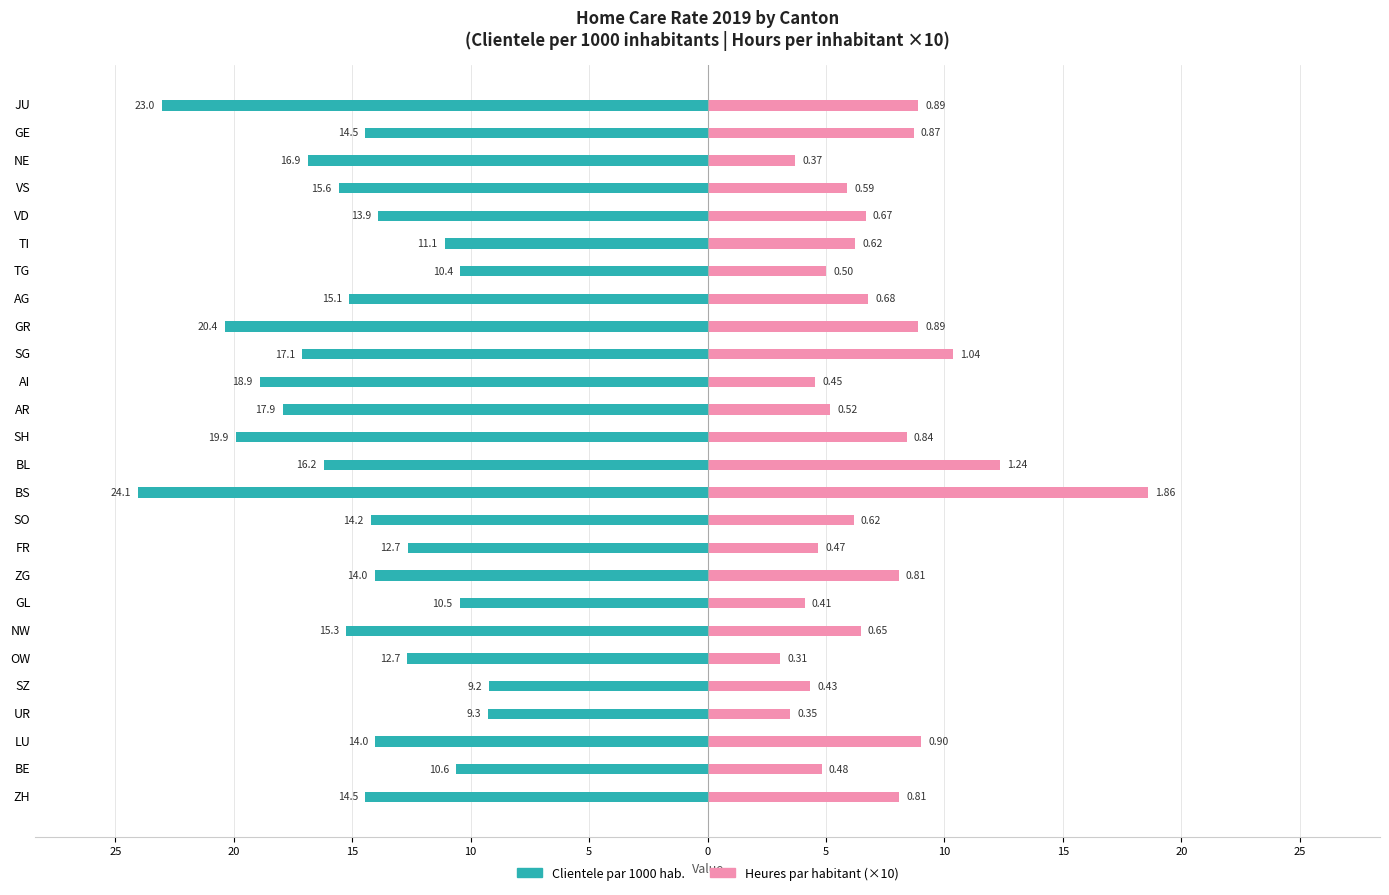

The value of Clientele par 1000 hab. at LU is -9.7. True or false?

False